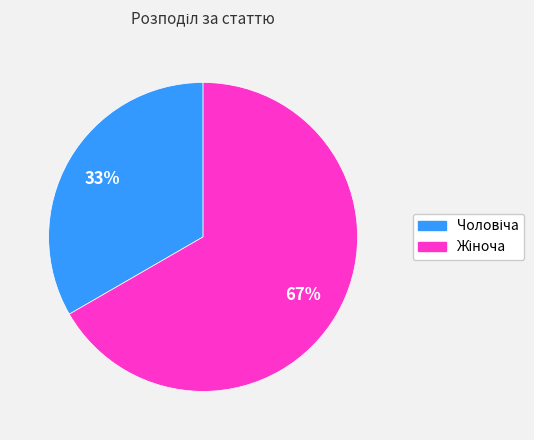

Is there a majority slice in this chart?

Yes